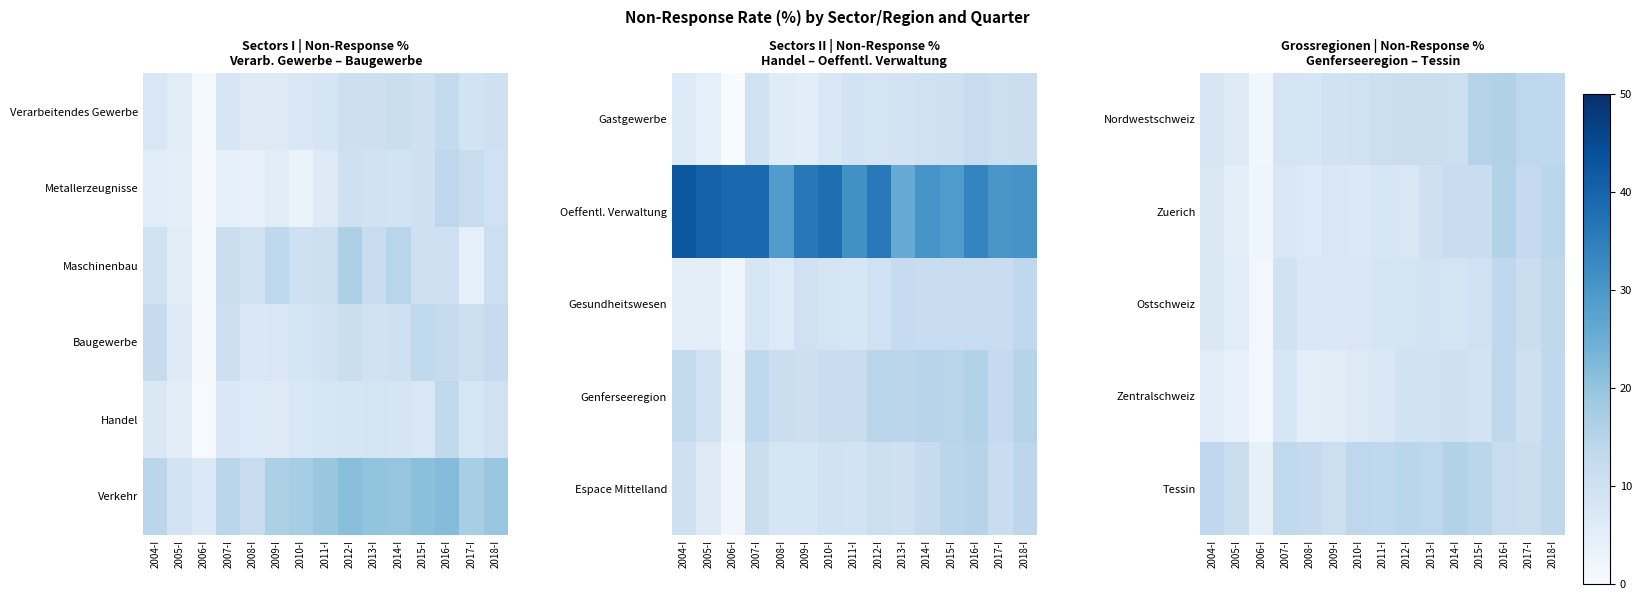

Which label corresponds to the largest value in the chart?

2016-I